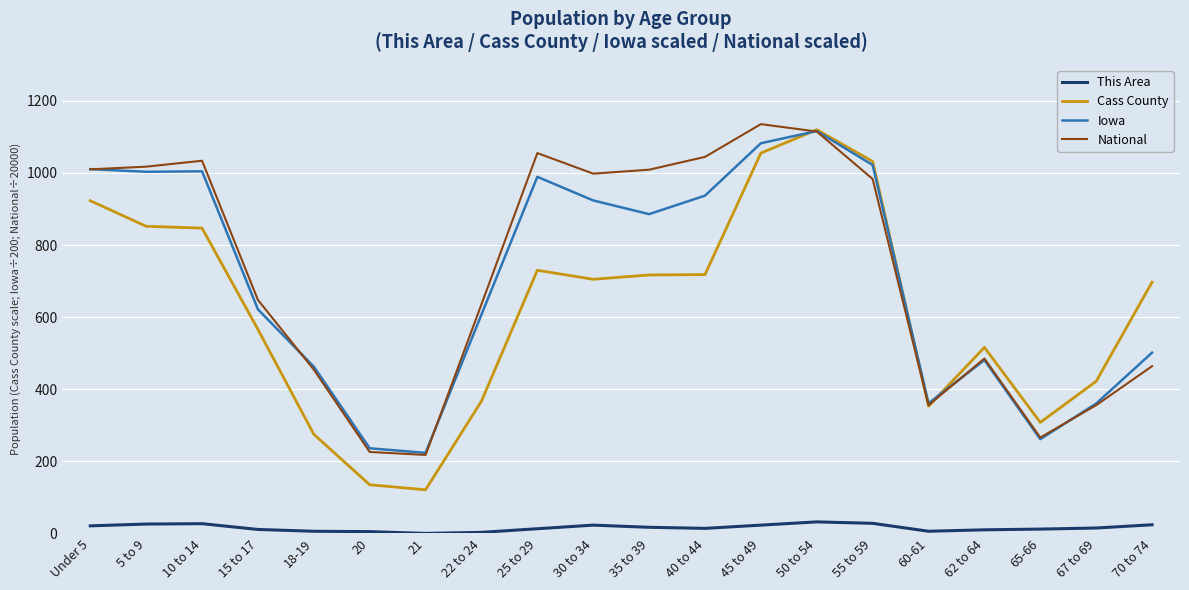

What is the average value of the Cass County series?

623.0